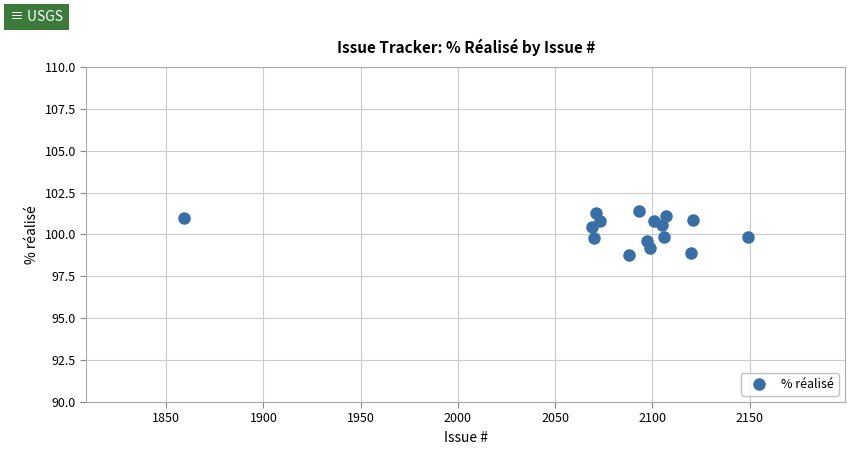

What is the range of Y values (max minus min)?

2.6